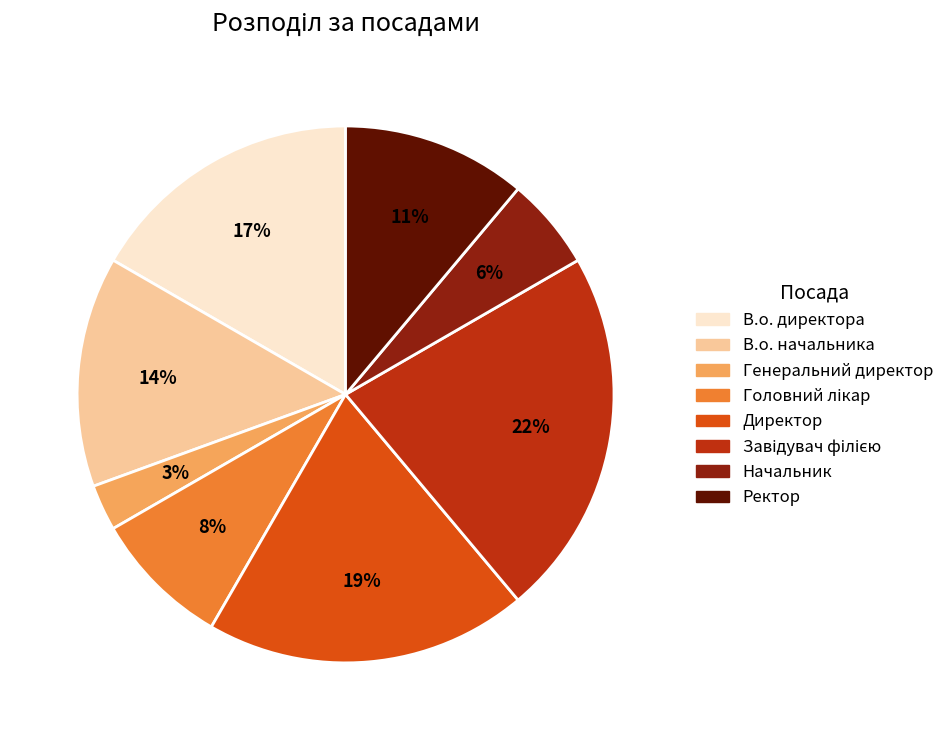

The Начальник slice represents 6% of the pie. True or false?

True